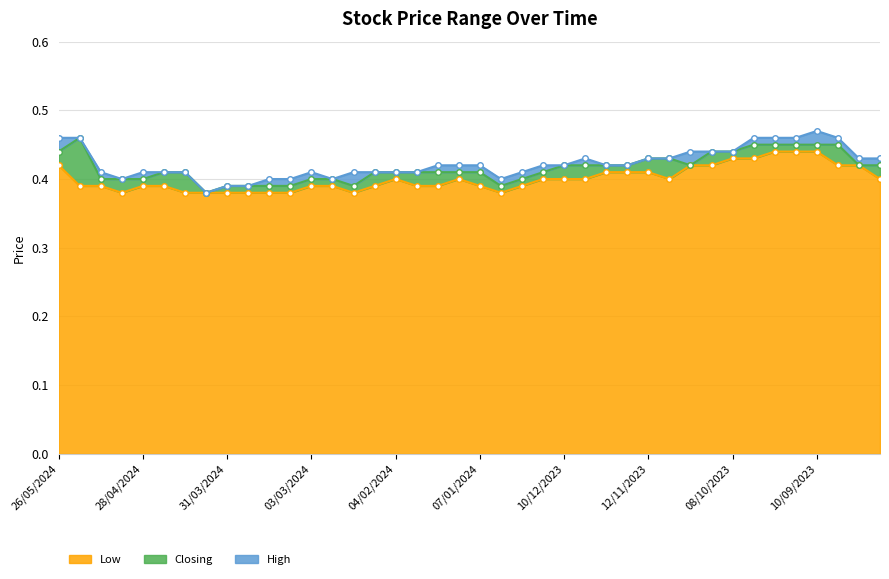

Is it true that High equals 0.1 at 24/03/2024?

False